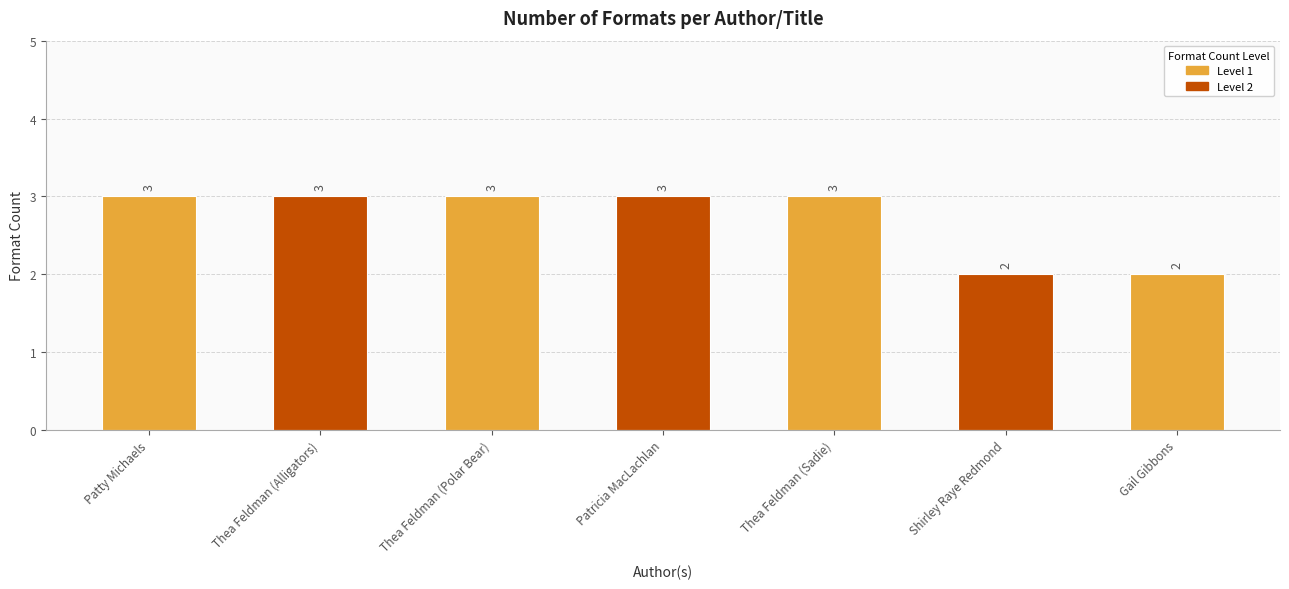

Reading right to left, list all the values displayed in this chart.

Gail Gibbons=2	Shirley Raye Redmond=2	Thea Feldman (Sadie)=3	Patricia MacLachlan=3	Thea Feldman (Polar Bear)=3	Thea Feldman (Alligators)=3	Patty Michaels=3